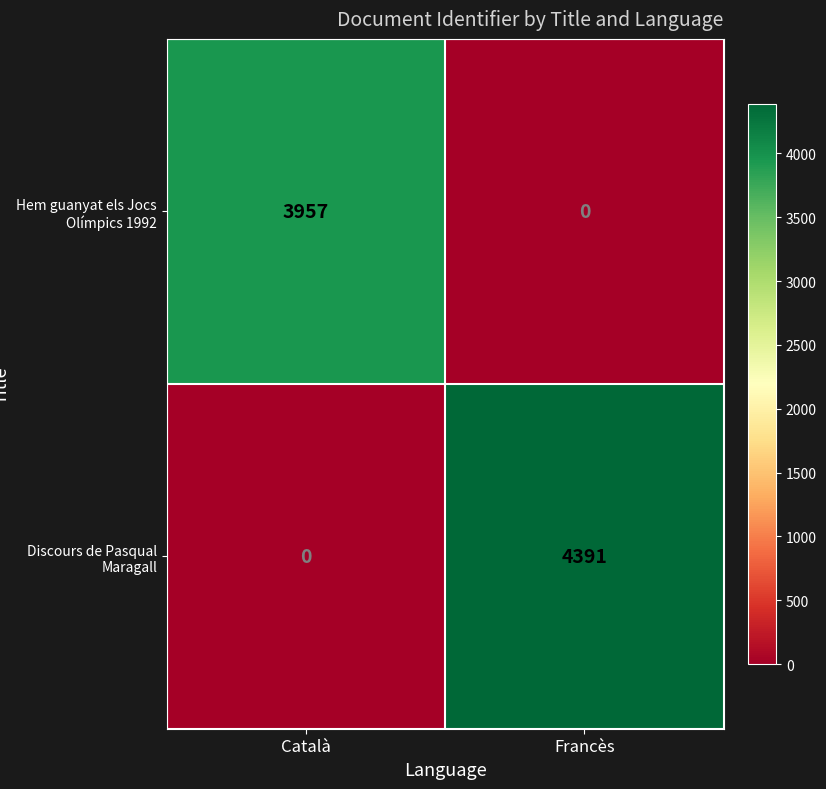

True or false: Discours de Pasqual Maragall has a value of 0 at Català.

True